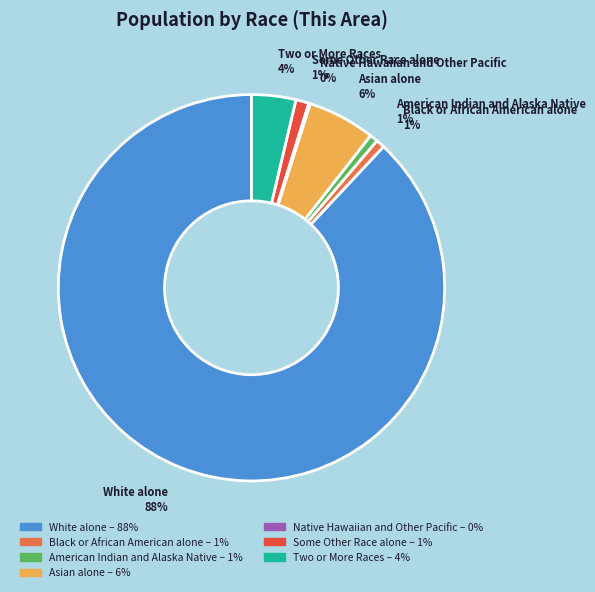

True or false: Some Other Race alone accounts for 1% of the total.

True